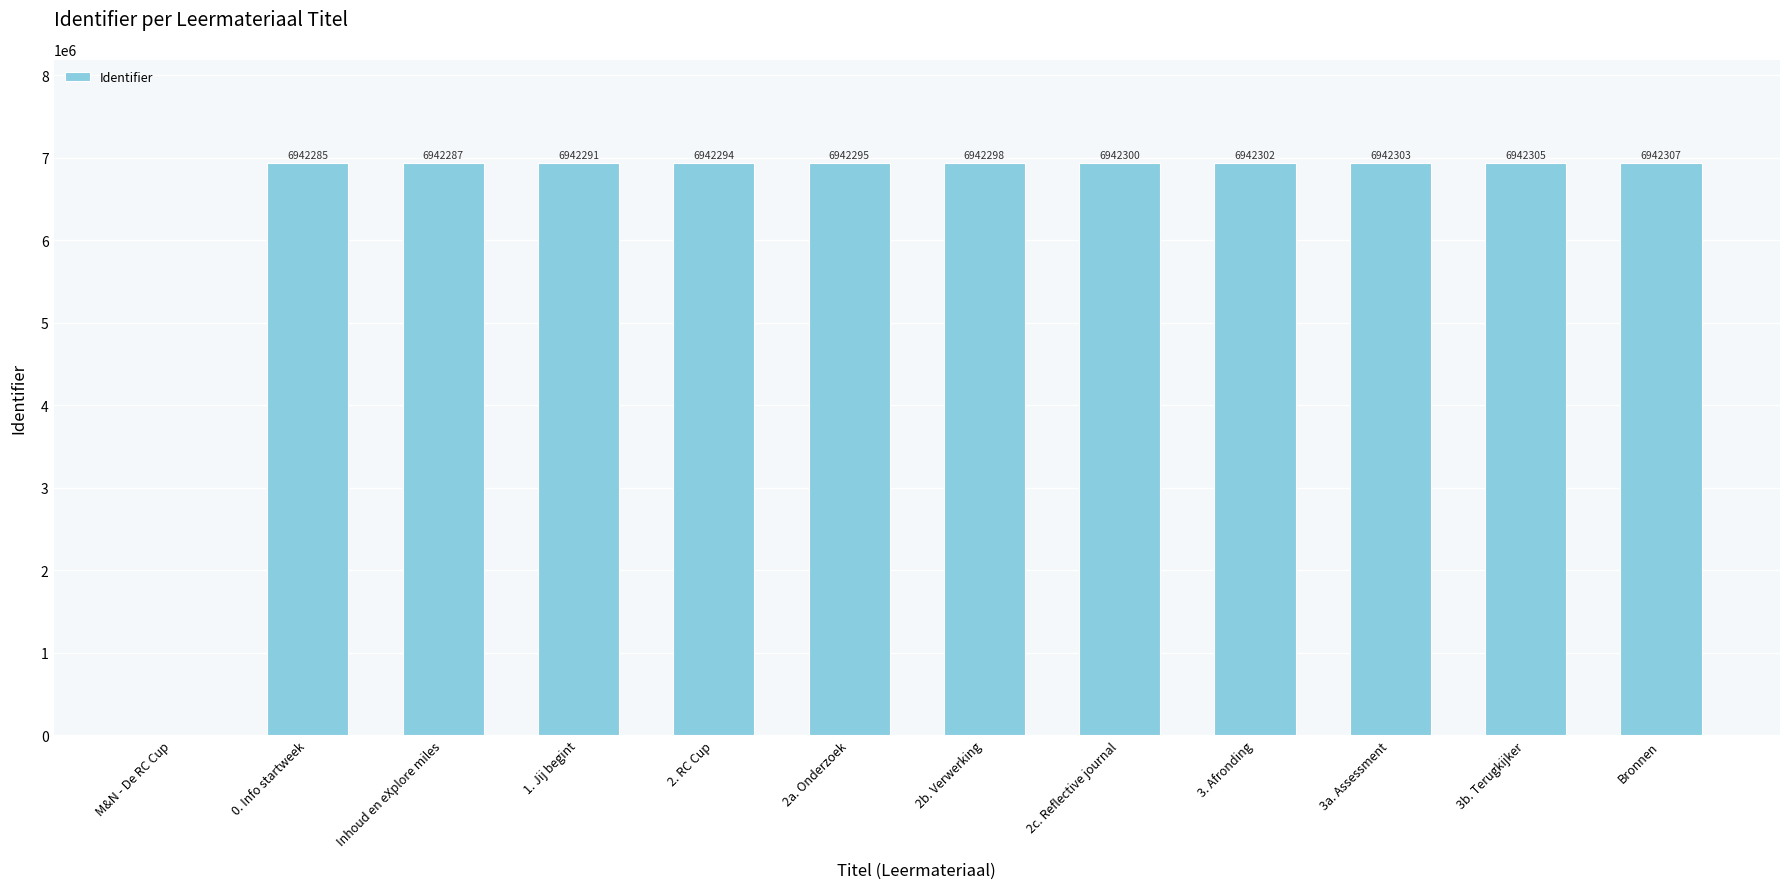

At which label is the value closest to 3471153?

0. Info startweek